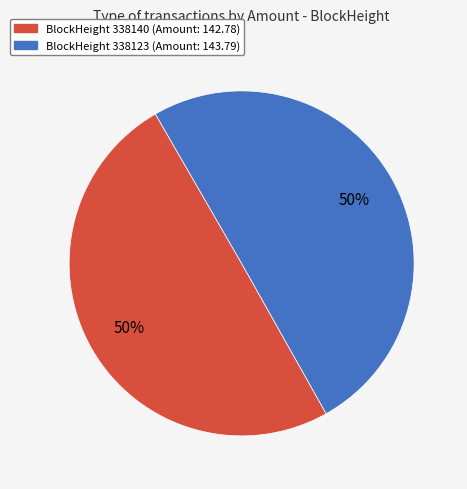

To the nearest percent, what is the average slice percentage?

50%